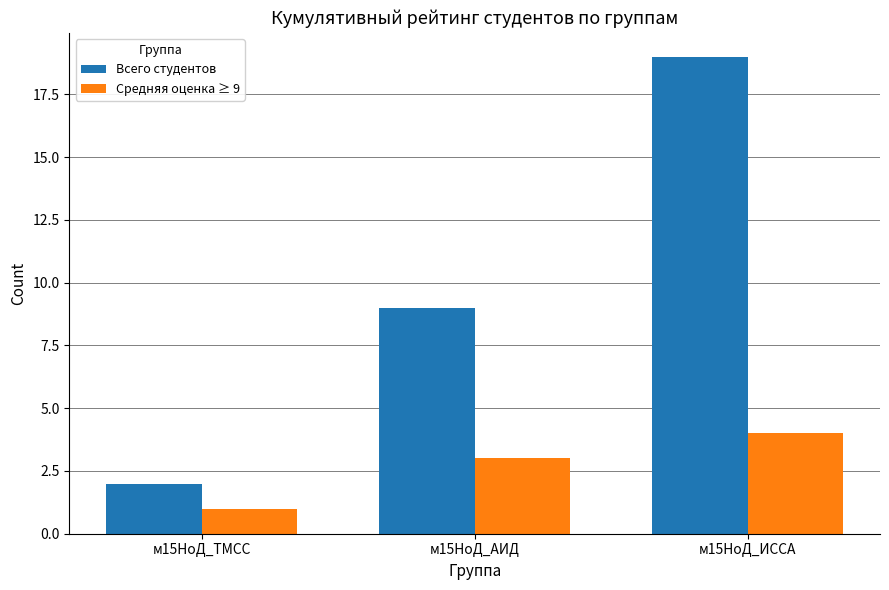

How many categories are shown in the chart?

3